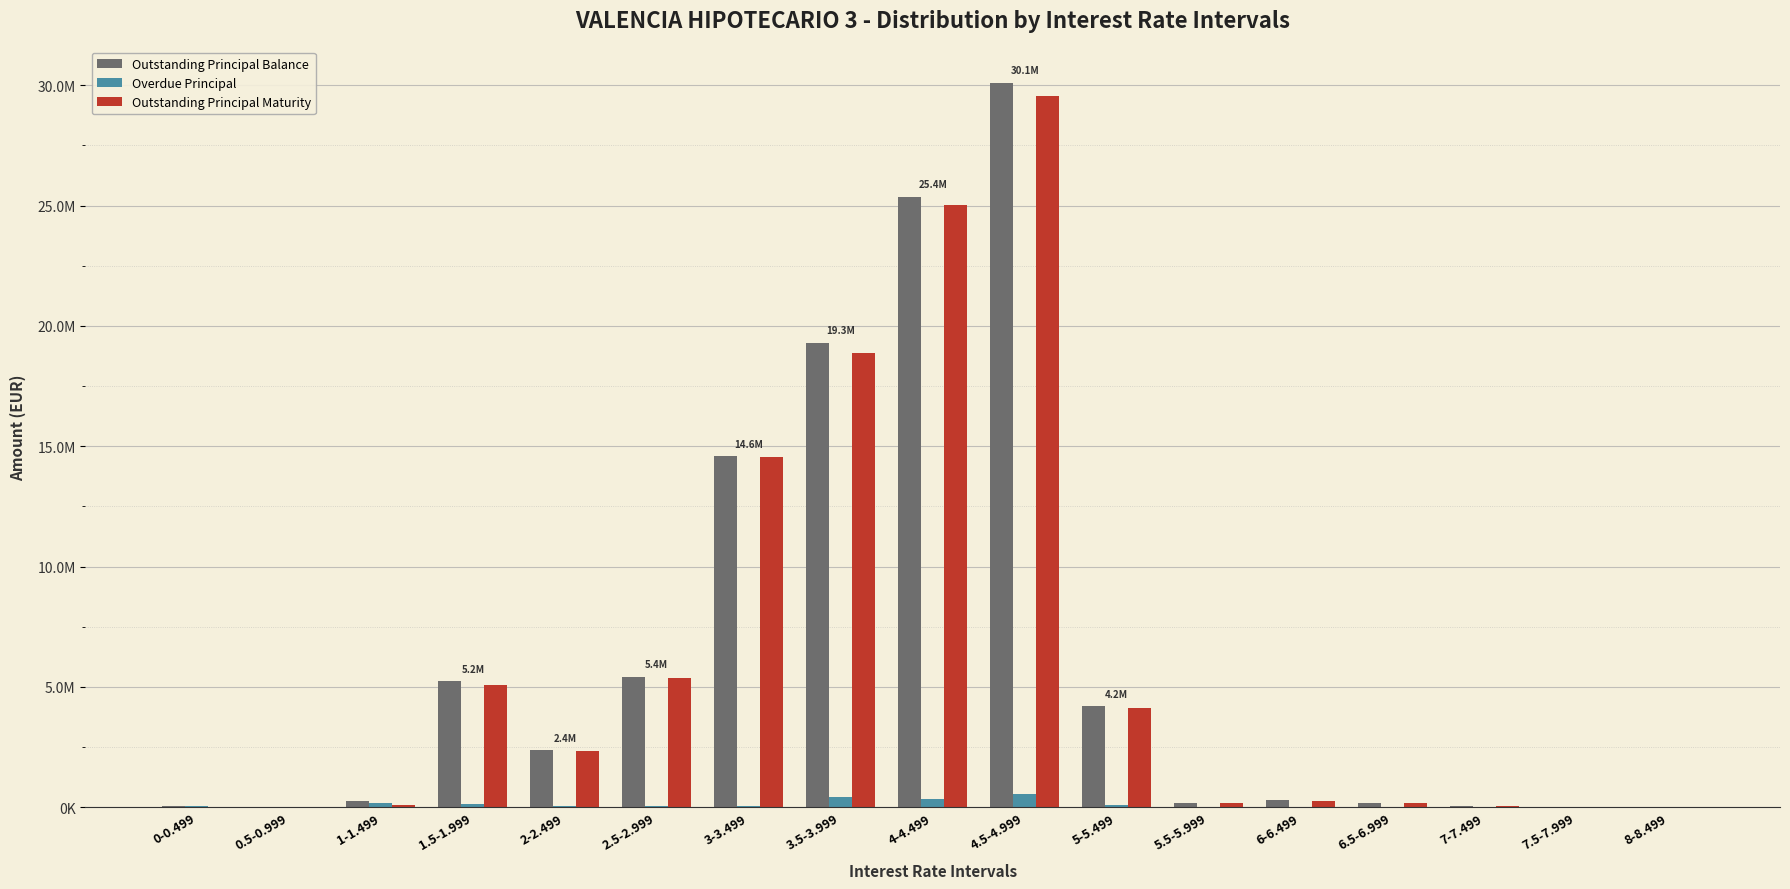

What are all the series names shown in the legend?

Outstanding Principal Balance, Overdue Principal, Outstanding Principal Maturity